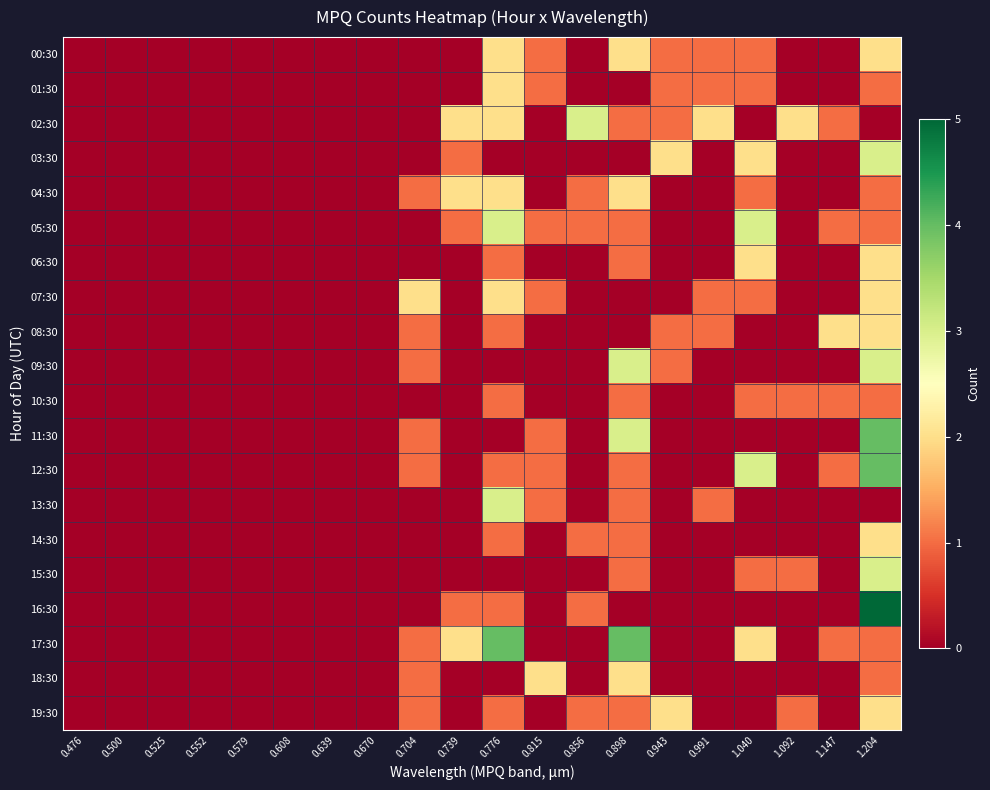

Which label corresponds to the largest value in the chart?

1.204